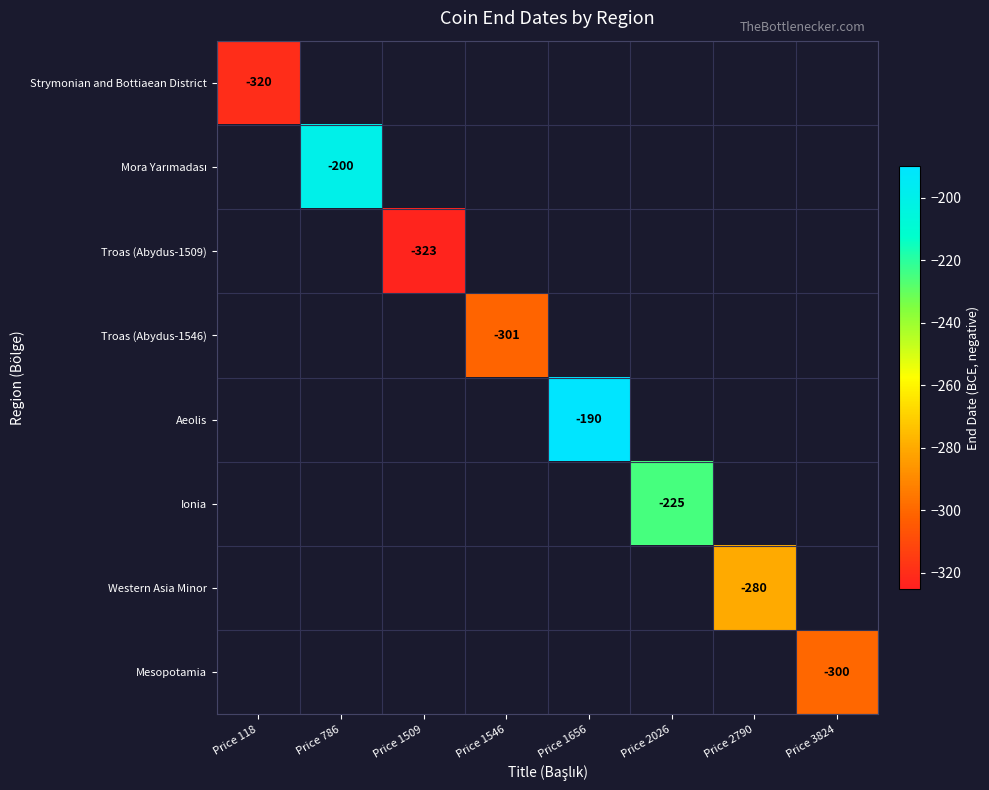

The Western Asia Minor series shows -441 at Price 2790. True or false?

False